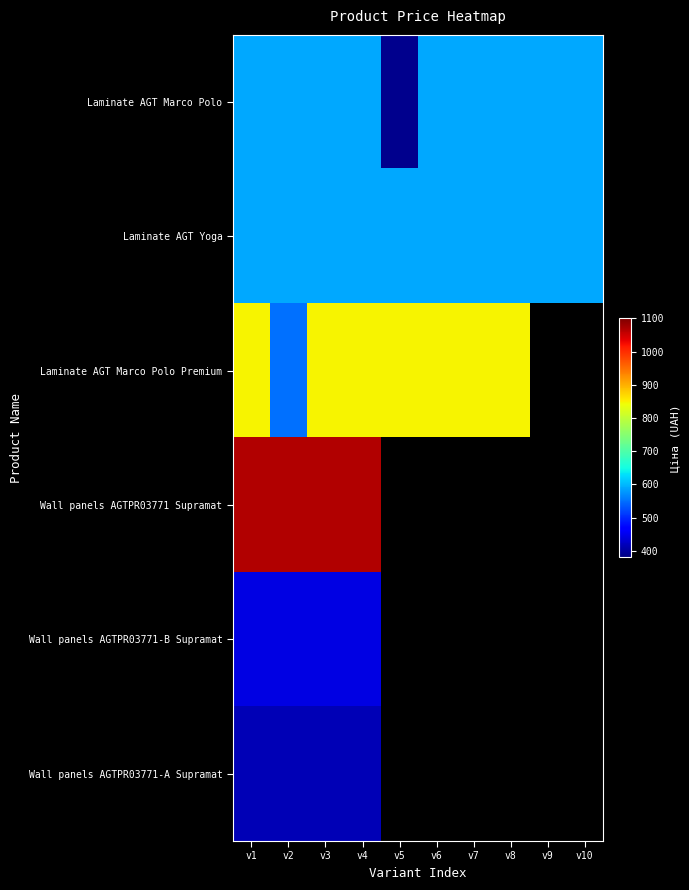

Which category has the highest value in the Laminate AGT Marco Polo Premium series?

v1